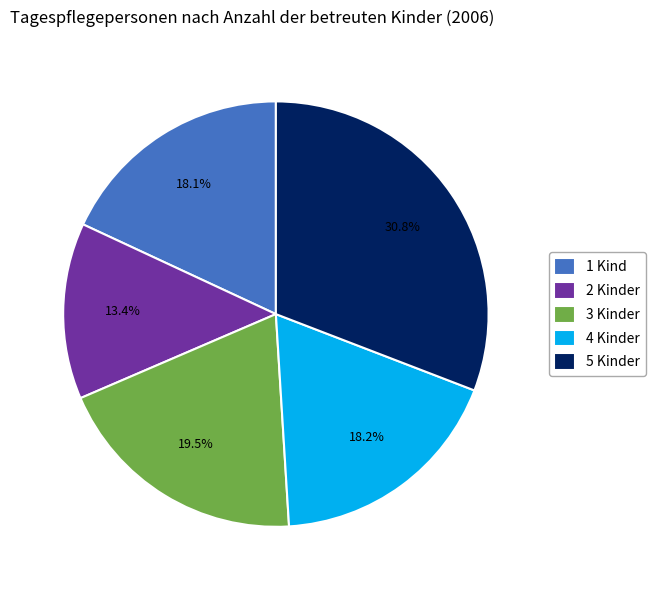

Is the sum of 1 Kind and 2 Kinder greater than half?

No